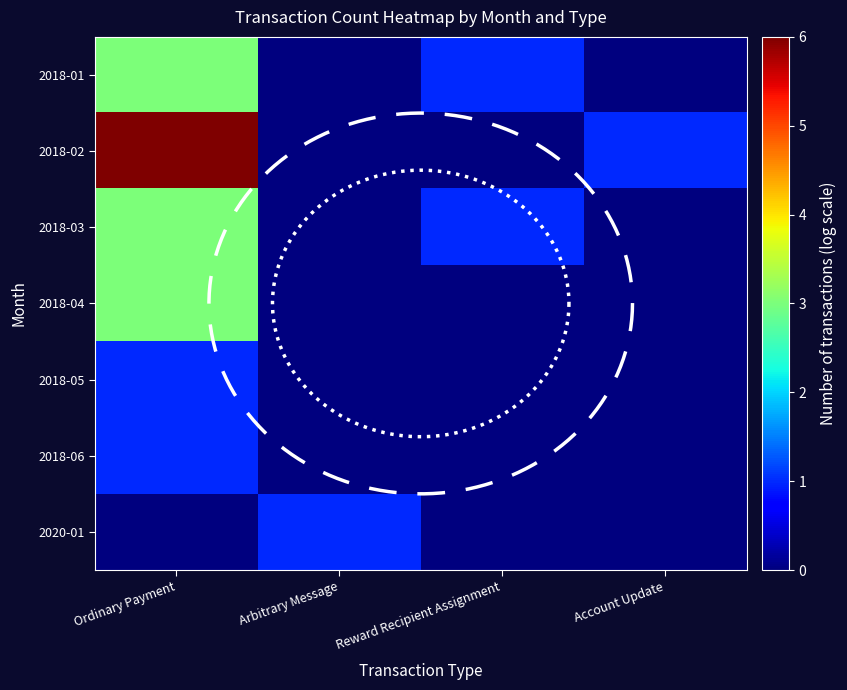

List the series in order of their peak value, highest first.

2018-02, 2018-01, 2018-03, 2018-04, 2018-05, 2018-06, 2020-01